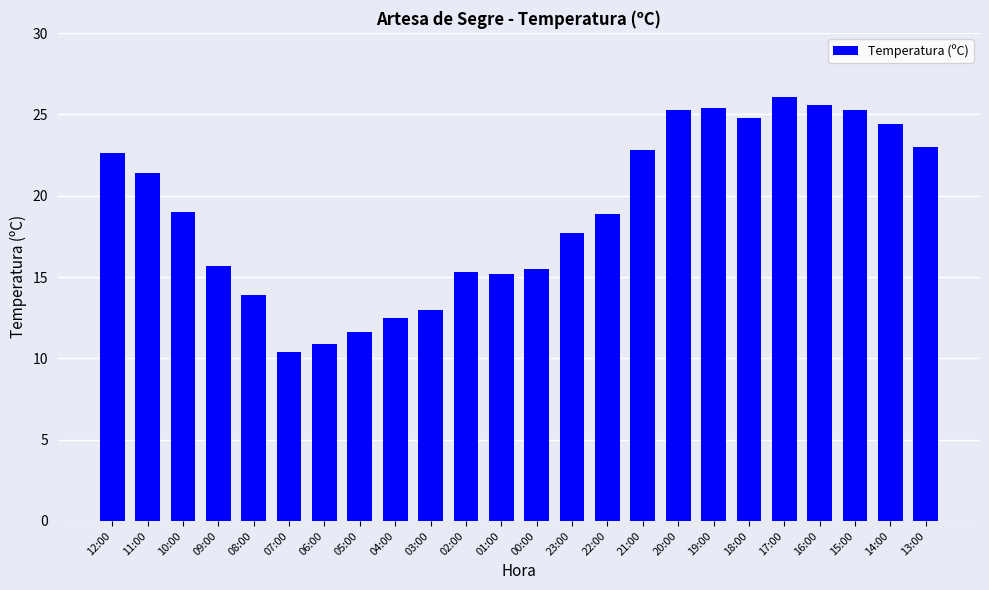

The chart shows a value of 18.2 at 03:00. True or false?

False